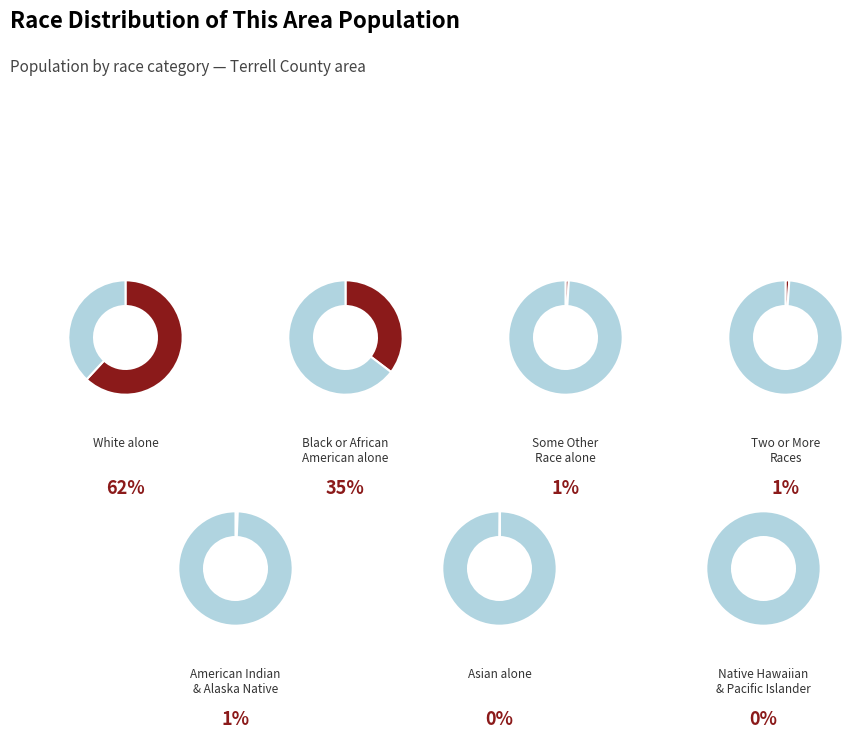

How many segments does this pie chart have?

7